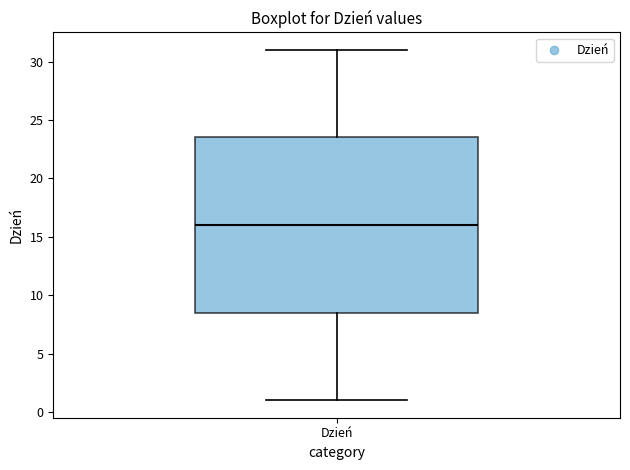

Transcribe this box plot: give where the median line is, the range the box spans, and where the two whiskers end, as read against the y-axis. The values are not printed on the chart, so give them approximately, as read against the axis.

median 16.0, box 8.5 to 23.5, whiskers 1.0 to 31.0